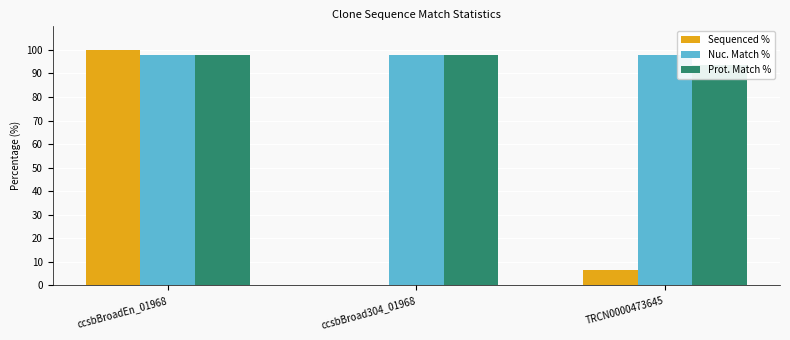

Count the number of categories in the chart.

3